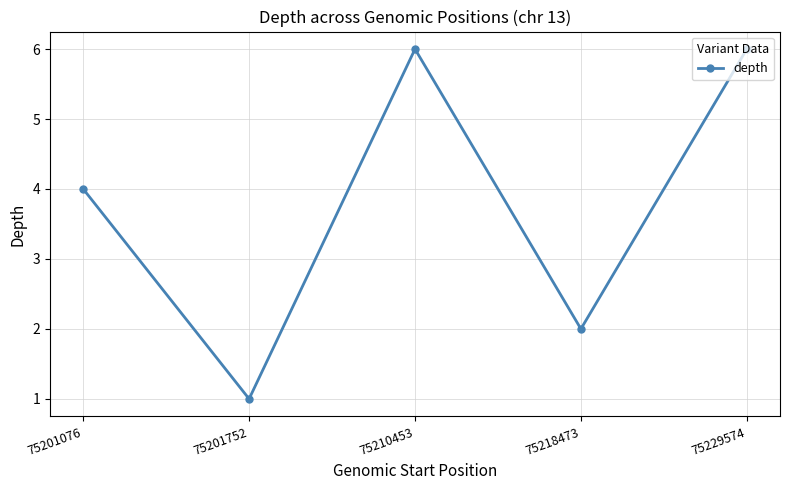

What is the sum of all values?

19